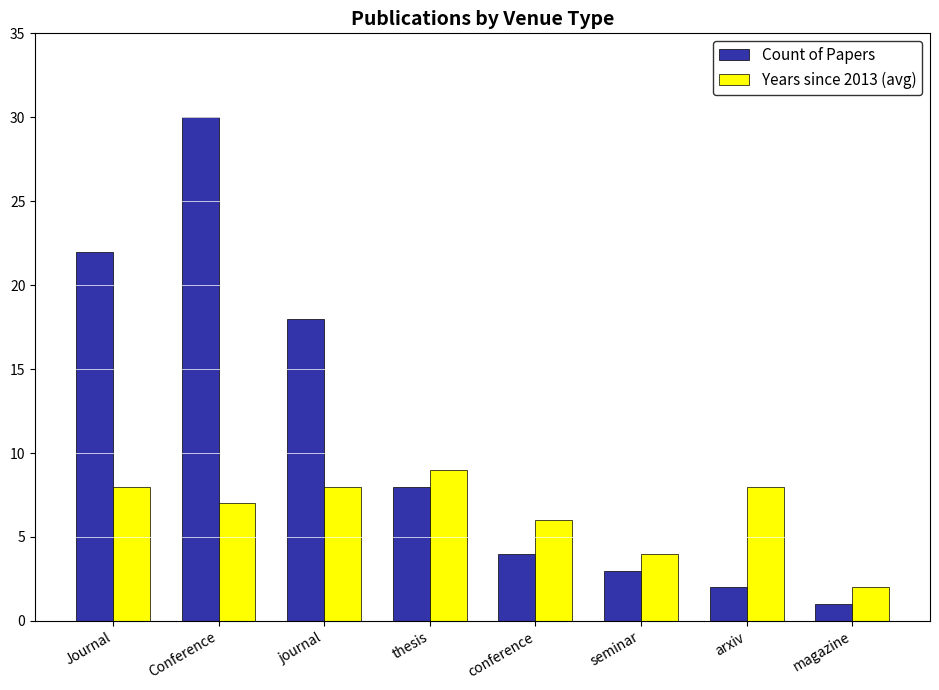

What is the sum of all Count of Papers values?

88